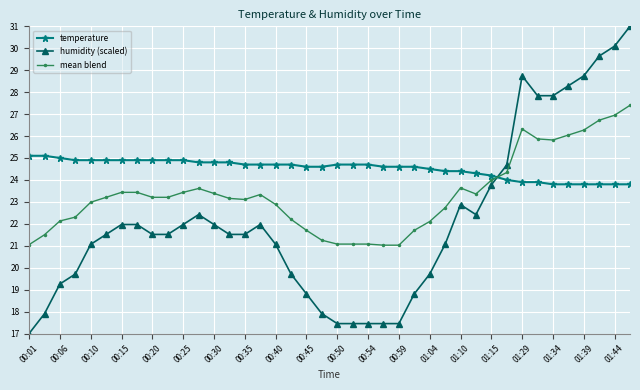

How many lines are shown in the chart?

3